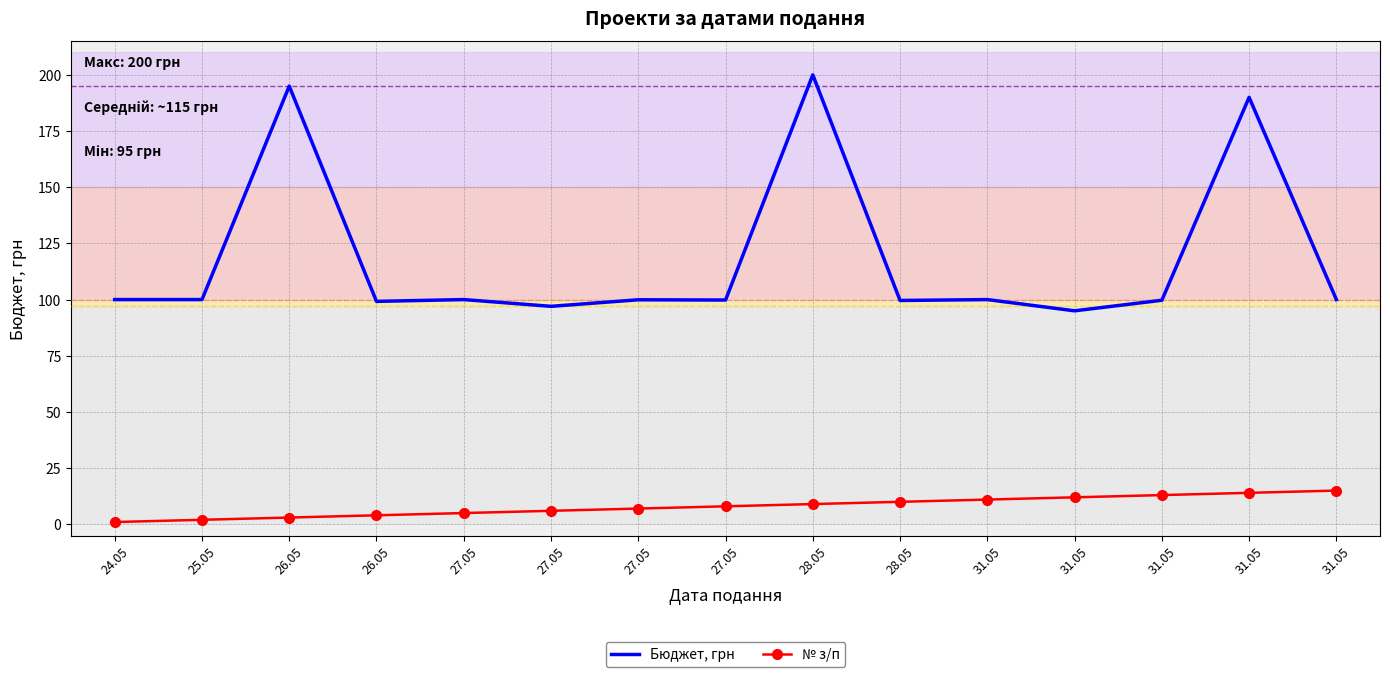

What are all the series names shown in the legend?

Бюджет, грн, № з/п